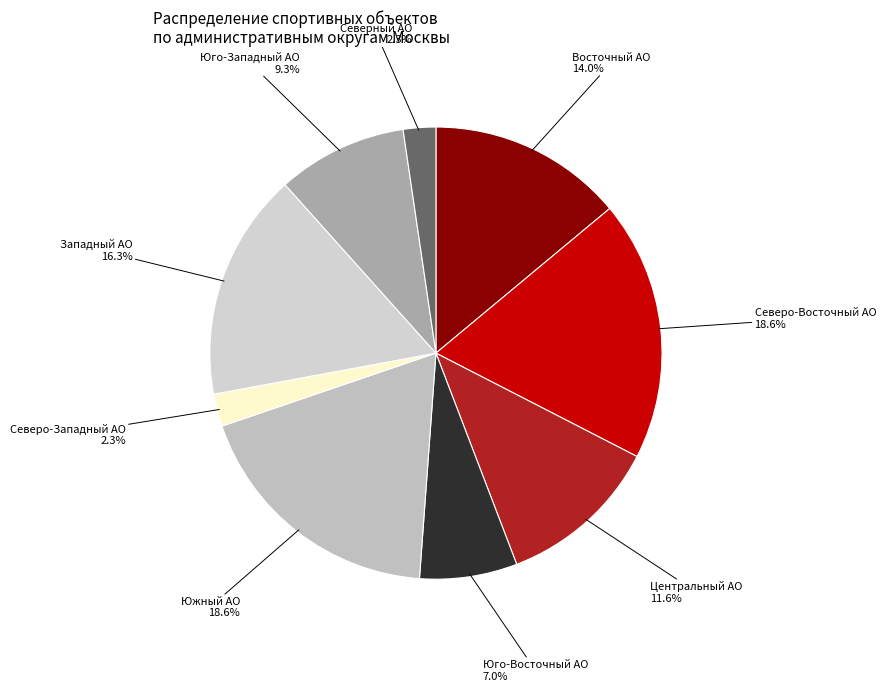

How many segments does this pie chart have?

9